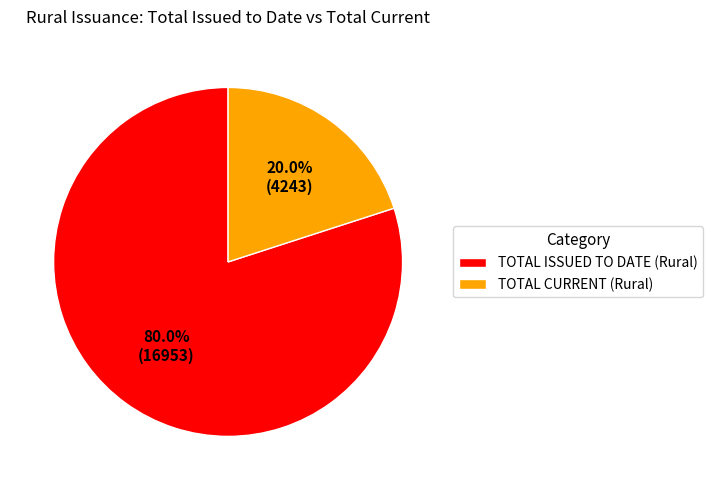

Which has a higher value, TOTAL ISSUED TO DATE or TOTAL CURRENT?

TOTAL ISSUED TO DATE